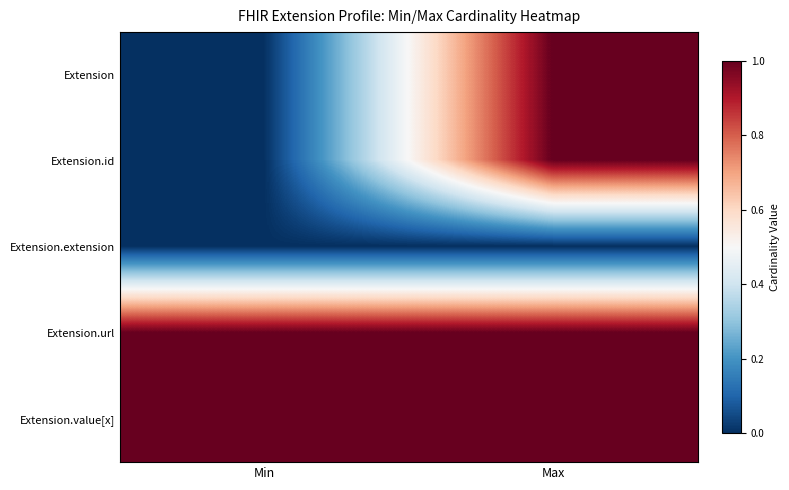

Reading left to right, what are all the values shown in this chart?

Extension: Min=0	Max=1
Extension.id: Min=0	Max=1
Extension.extension: Min=0	Max=0
Extension.url: Min=1	Max=1
Extension.value[x]: Min=1	Max=1